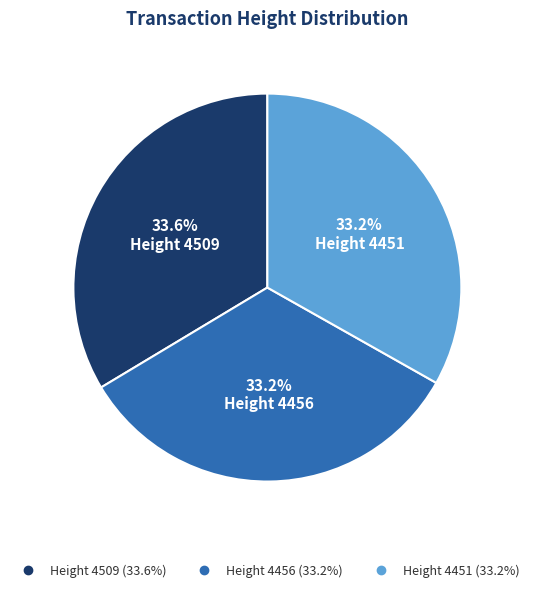

Is there any slice that represents more than half of the pie?

No